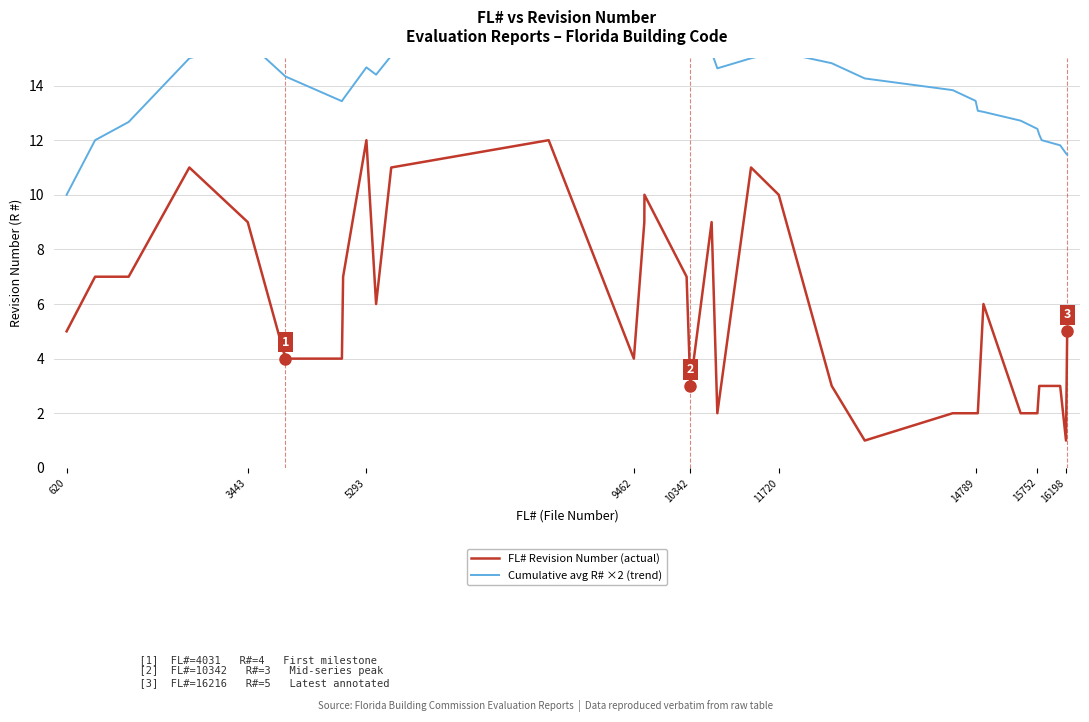

True or false: FL# Revision Number (actual) has more than 2 interior local peaks.

True